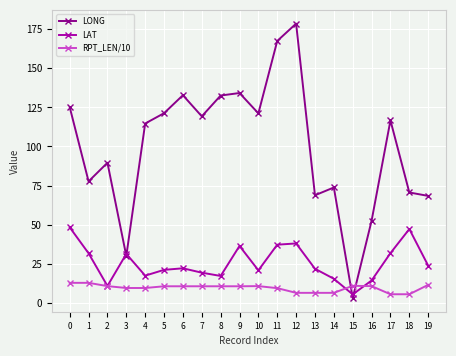

What is the value of the LAT point at the 14th from the left?

21.8